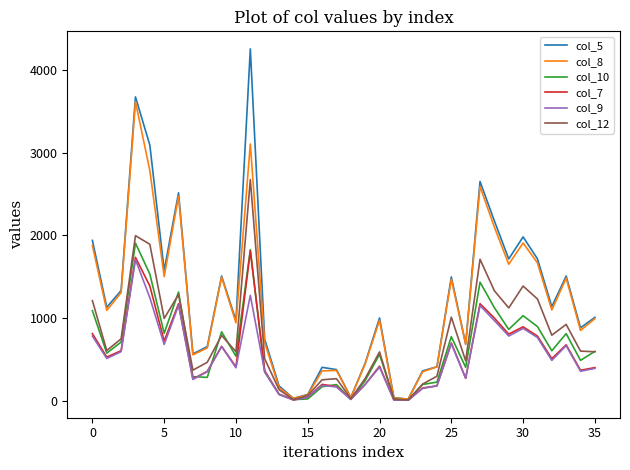

What is the maximum value shown in the chart?

4251